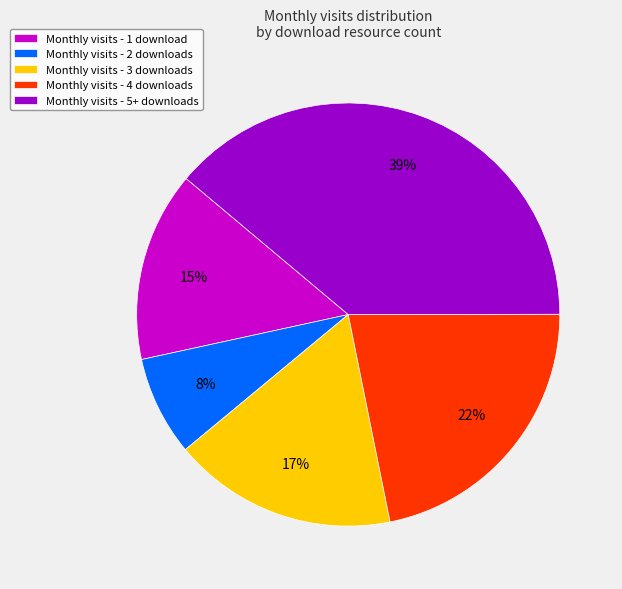

Is it true that Monthly visits - 1 download is 24% of the pie?

False